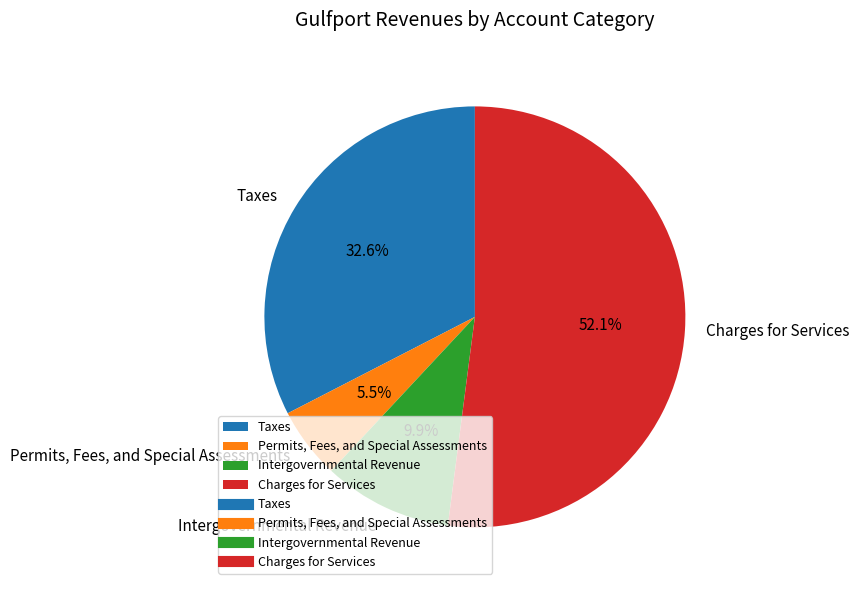

Which slice is the largest?

Charges for Services